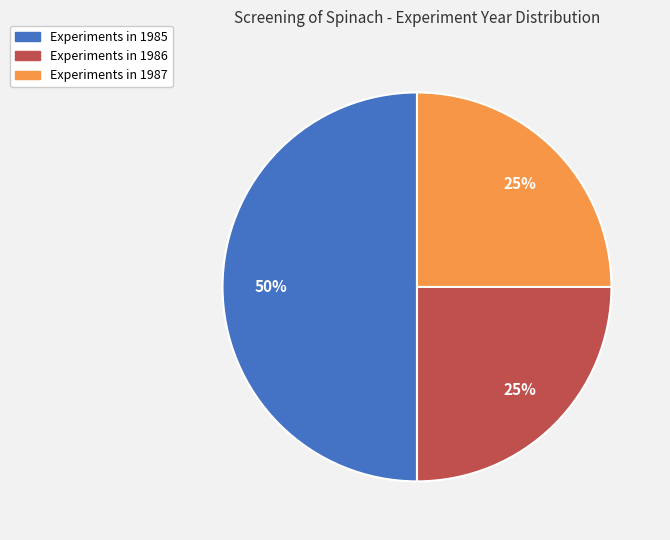

To the nearest percent, what is the difference between the Experiments in 1986 and Experiments in 1985 slice percentages?

25%